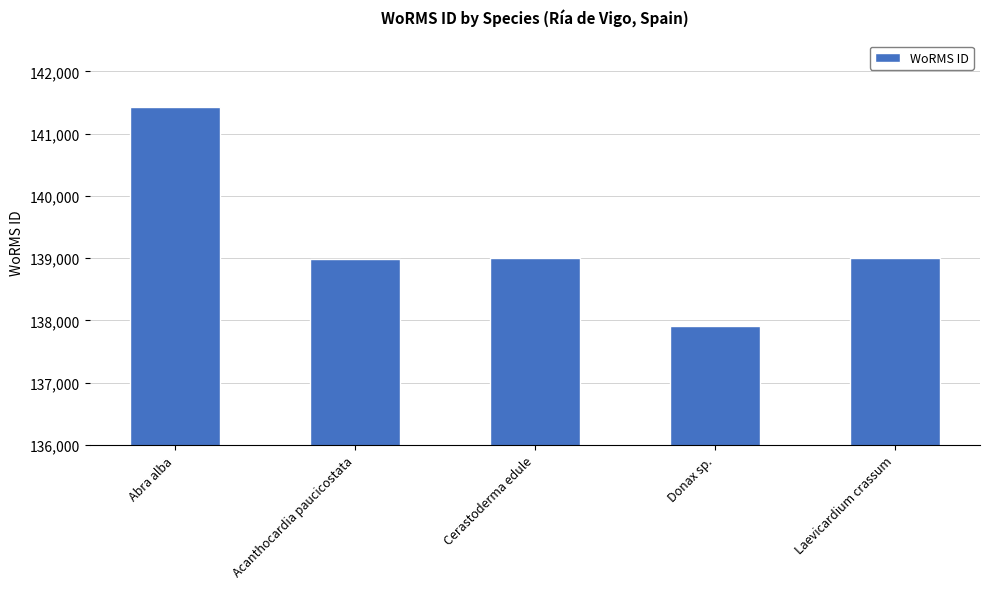

What is the sum of the values at Laevicardium crassum and Donax sp.?

276910